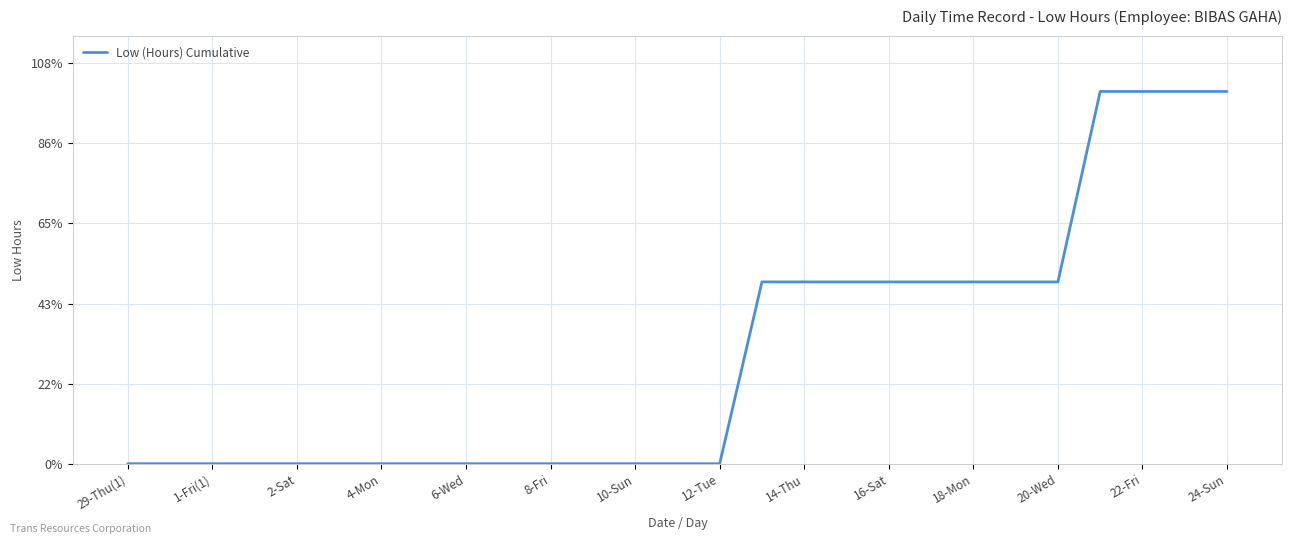

Is this an area chart (filled region under the line)?

No